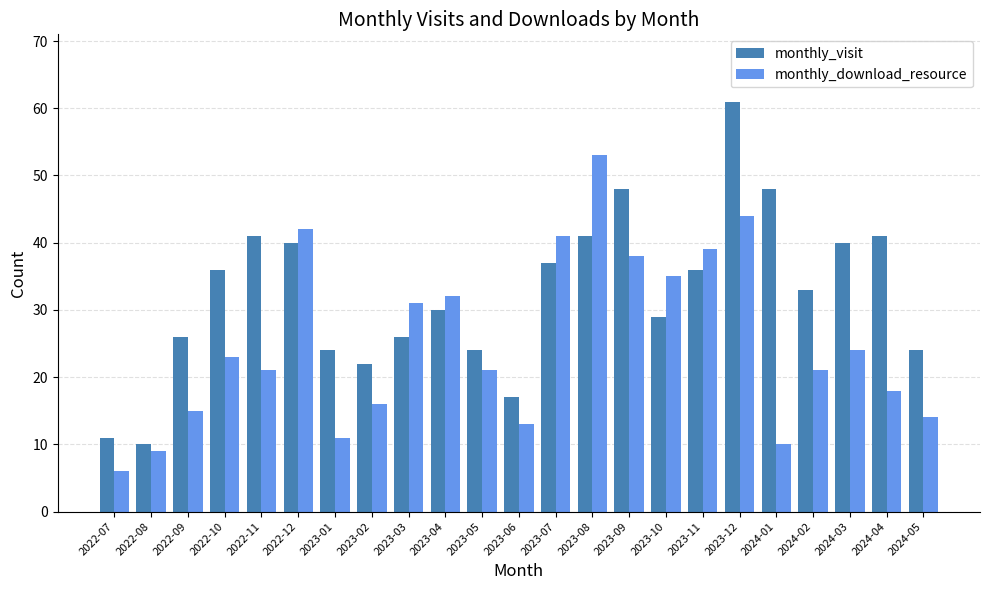

What is the difference between the maximum and minimum values in the monthly_download_resource series?

47